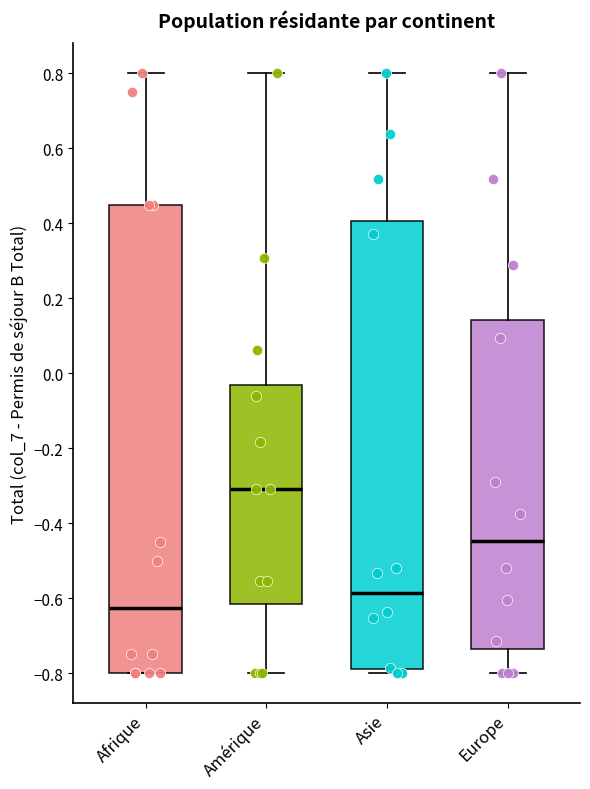

Reading left to right, read every box against the y-axis: the position of its median line, the range the box covers, and the ends of its whiskers. The values are not printed on the chart, so give them approximately, as read against the axis.

Afrique: median -0.62, box -0.80 to 0.46, whiskers -0.80 to 0.80
Amérique: median -0.30, box -0.62 to -0.04, whiskers -0.80 to 0.80
Asie: median -0.58, box -0.78 to 0.40, whiskers -0.80 to 0.80
Europe: median -0.44, box -0.74 to 0.14, whiskers -0.80 to 0.80